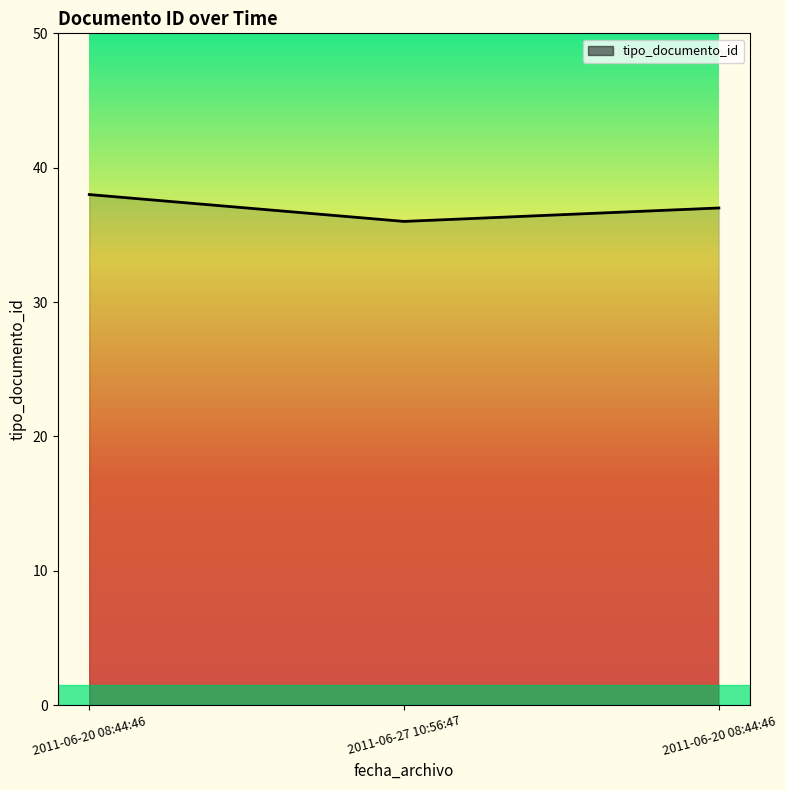

How many values are between 36 and 38?

3